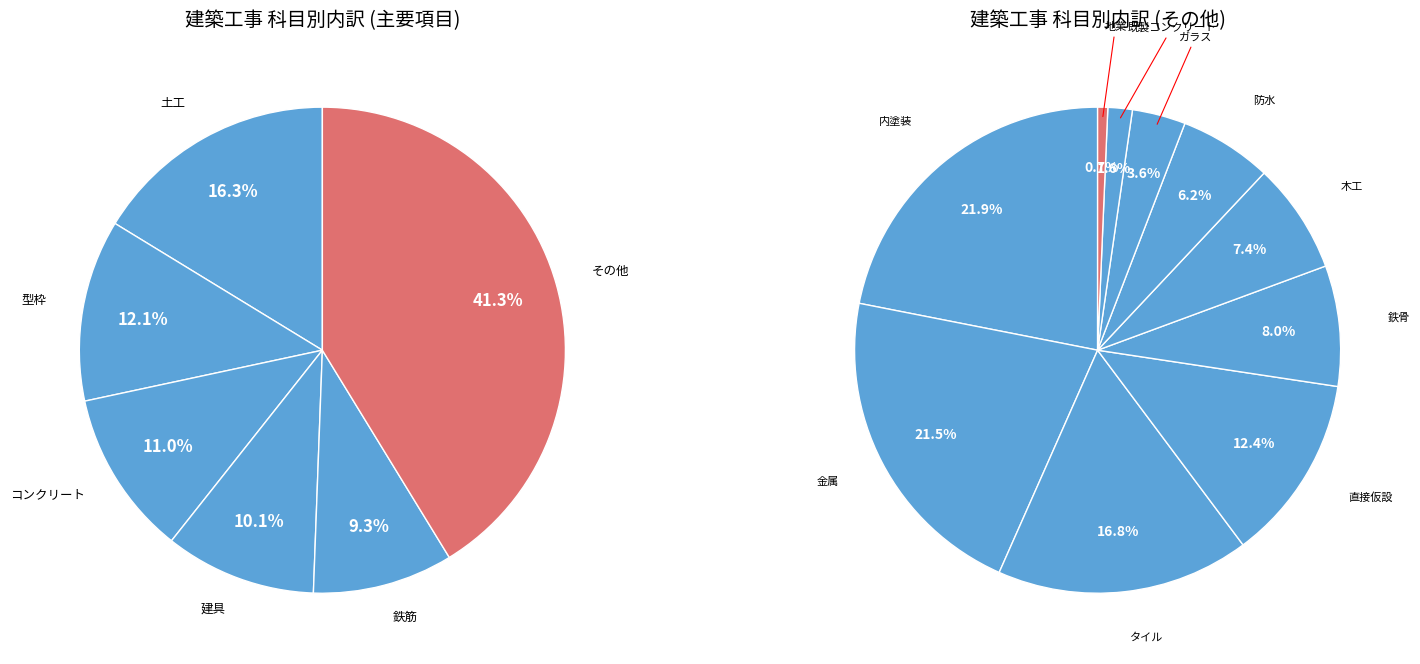

The 内塗装 slice represents 21% of the pie. True or false?

False